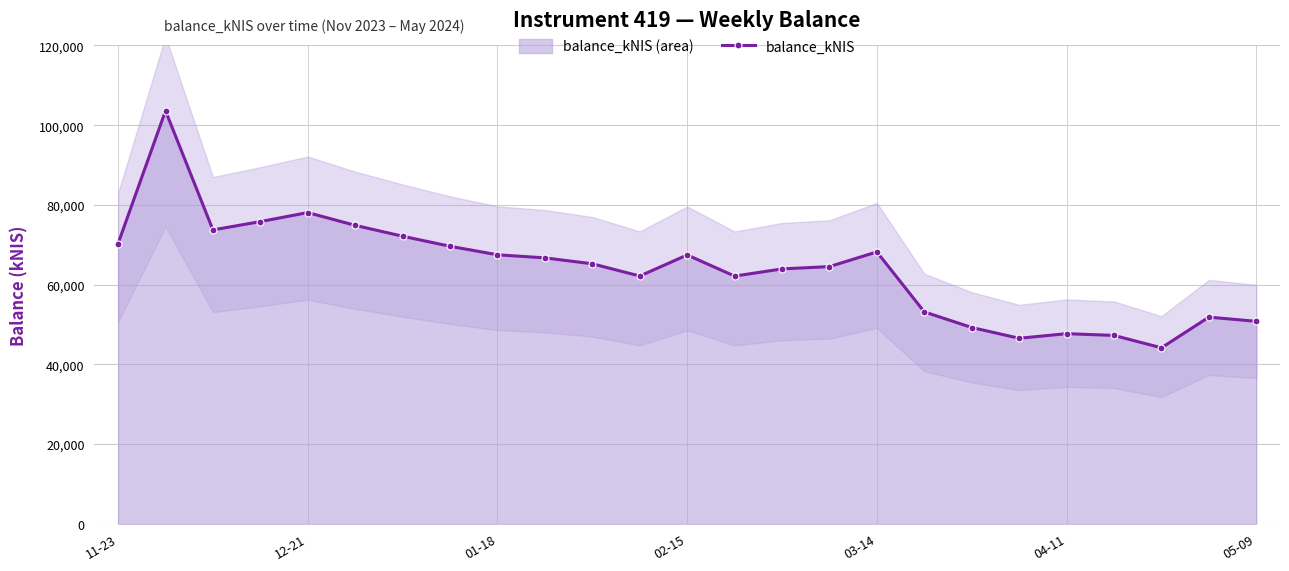

What is the maximum value for balance_kNIS?

103605.4